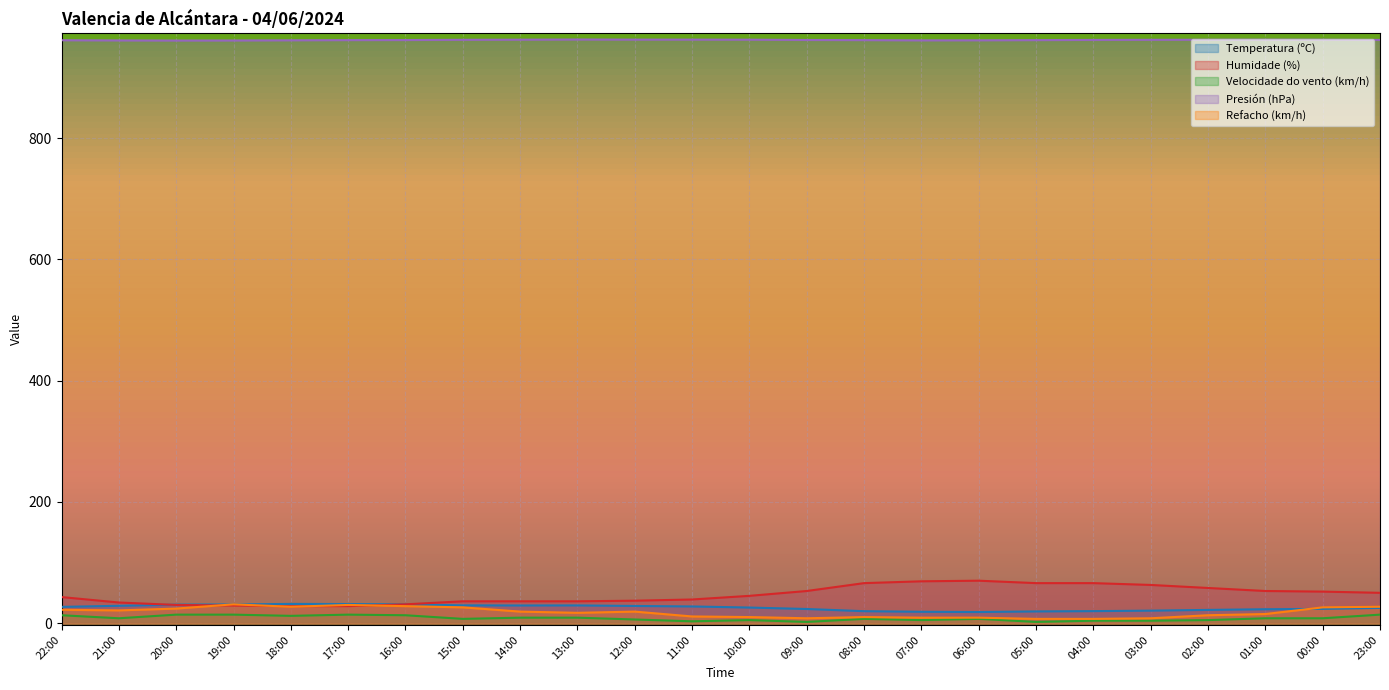

Which series ends up on top after the final intersection of Humidade (%) and Temperatura (ºC)?

Humidade (%)